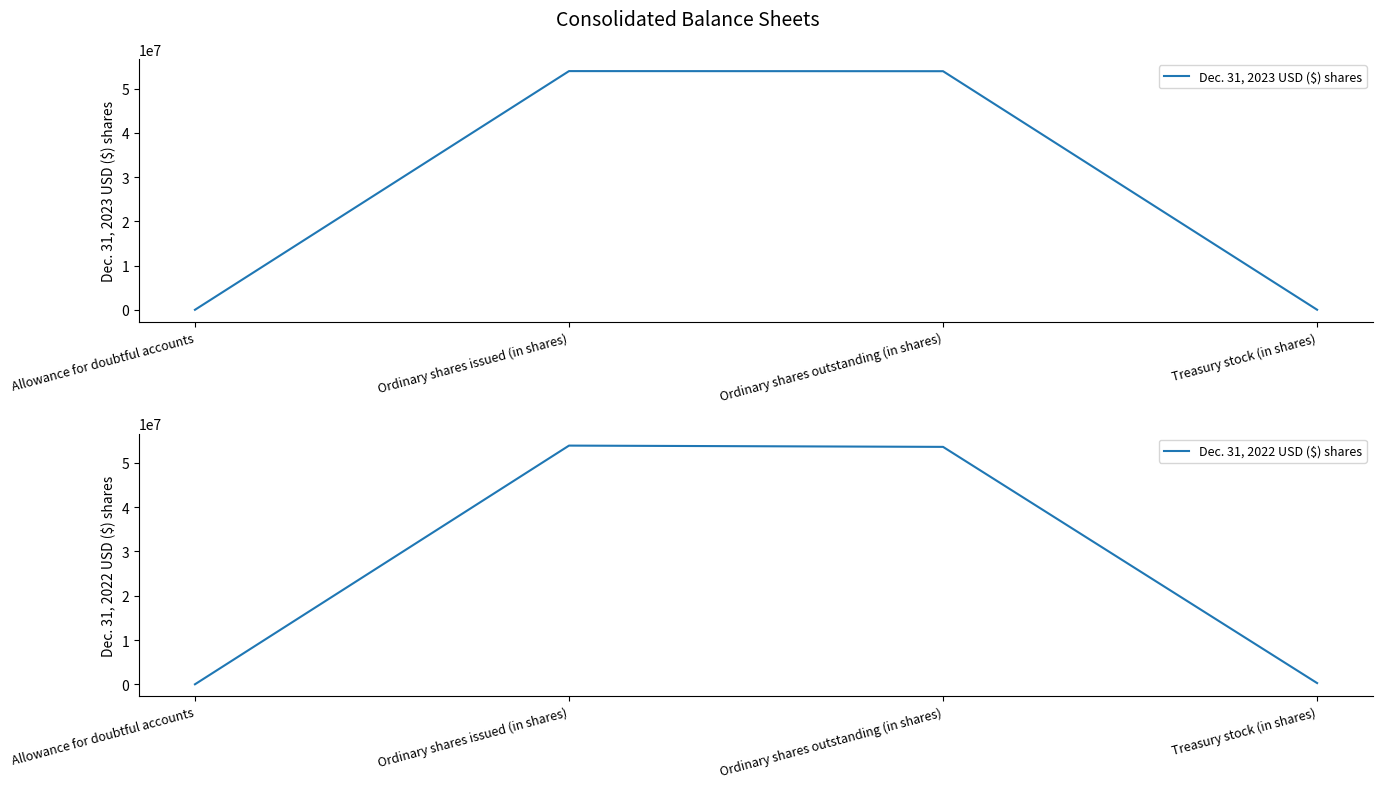

What position from the right is Ordinary shares issued (in shares)?

3